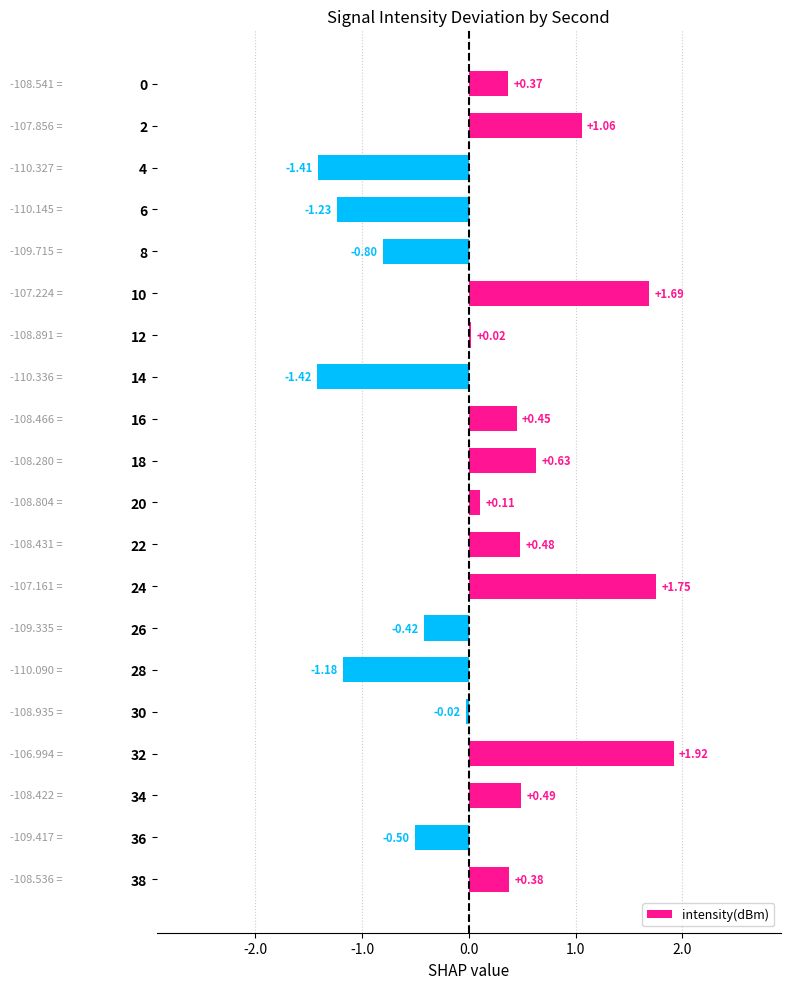

What is the difference between the maximum and minimum values?

3.3